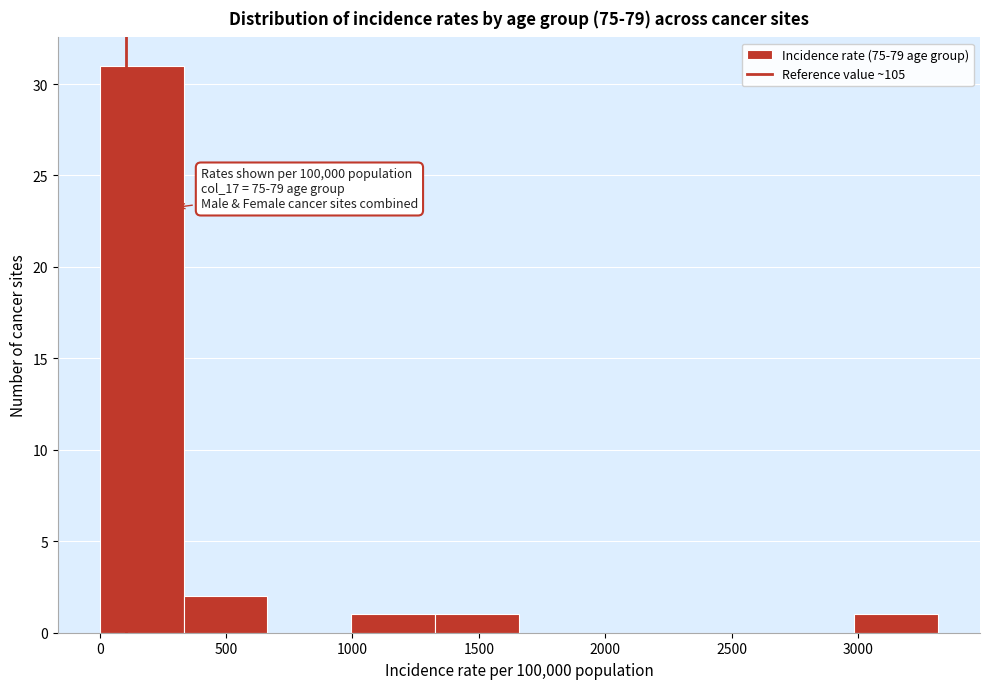

Which range on the x-axis has the tallest bar?

0 to 350